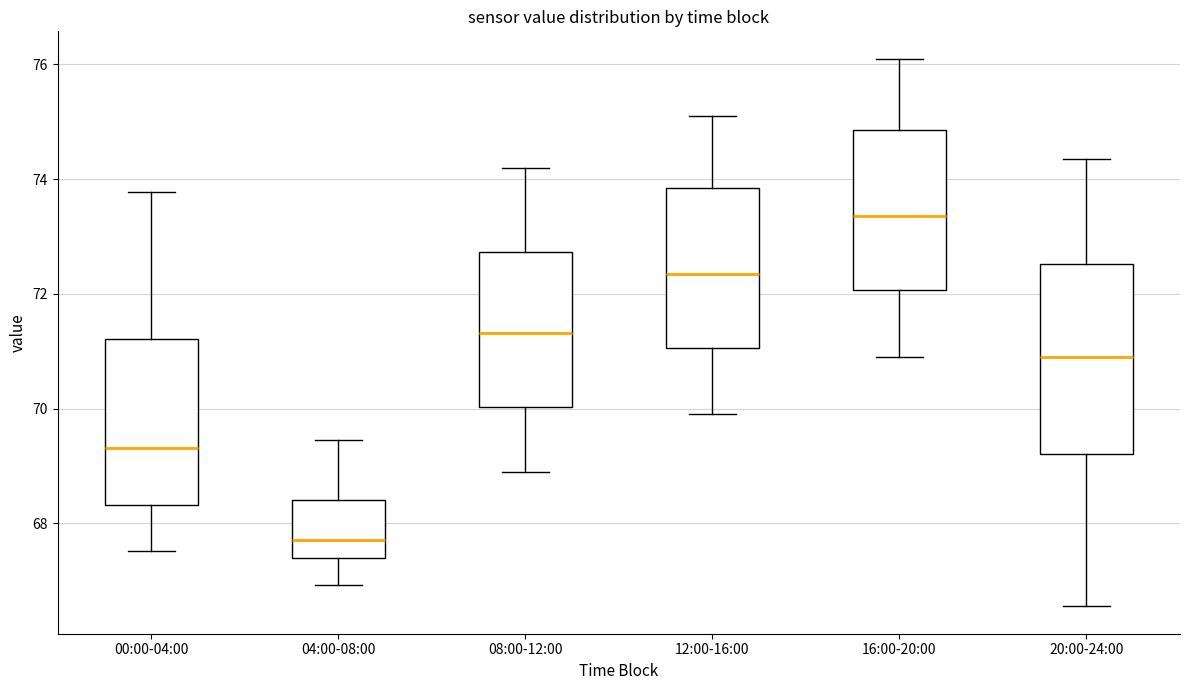

Reading left to right, read every box against the y-axis: the position of its median line, the range the box covers, and the ends of its whiskers. The values are not printed on the chart, so give them approximately, as read against the axis.

00:00-04:00: median 69.4, box 68.4 to 71.2, whiskers 67.6 to 73.8
04:00-08:00: median 67.8, box 67.4 to 68.4, whiskers 67.0 to 69.4
08:00-12:00: median 71.4, box 70.0 to 72.8, whiskers 69.0 to 74.2
12:00-16:00: median 72.4, box 71.0 to 73.8, whiskers 70.0 to 75.2
16:00-20:00: median 73.4, box 72.0 to 74.8, whiskers 71.0 to 76.2
20:00-24:00: median 71.0, box 69.2 to 72.6, whiskers 66.6 to 74.4